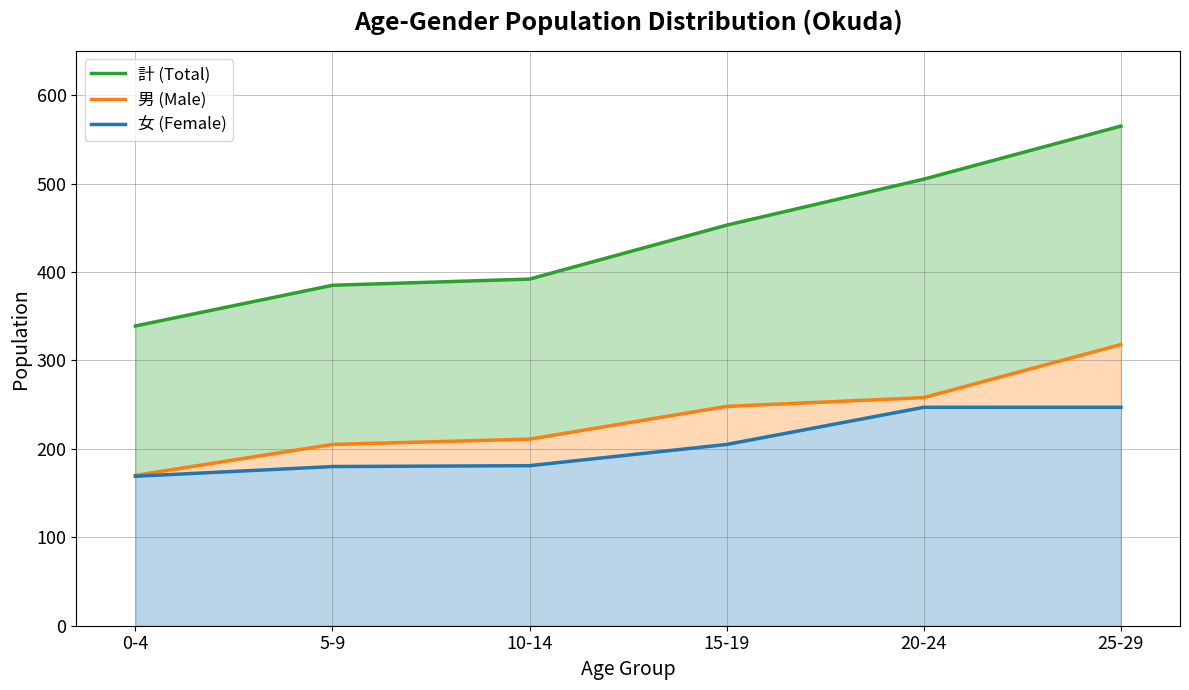

Which category has the lowest value in the 計 (Total) series?

0-4